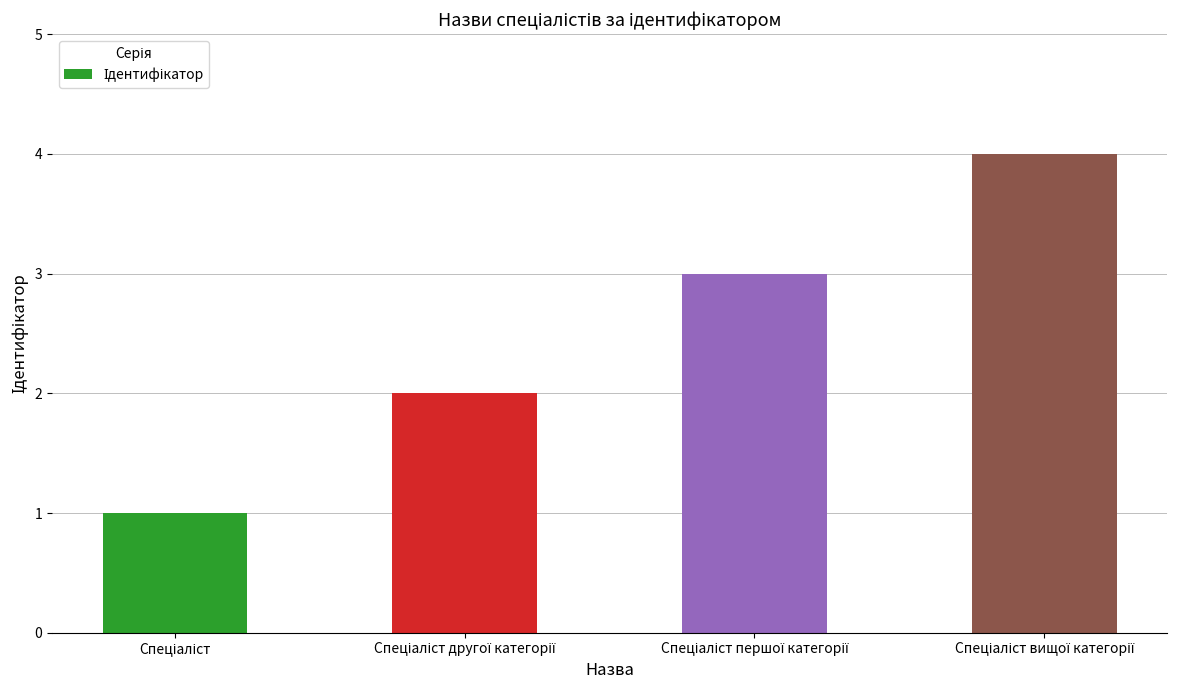

What is the sum of all values?

10